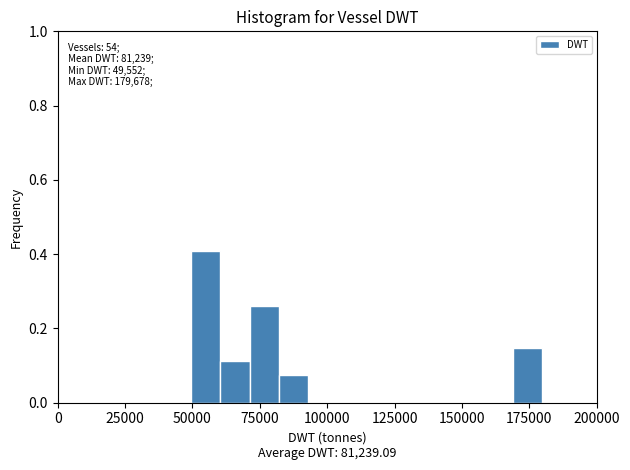

Read against the x-axis, roughly where is the centre of the tallest bar?

55000